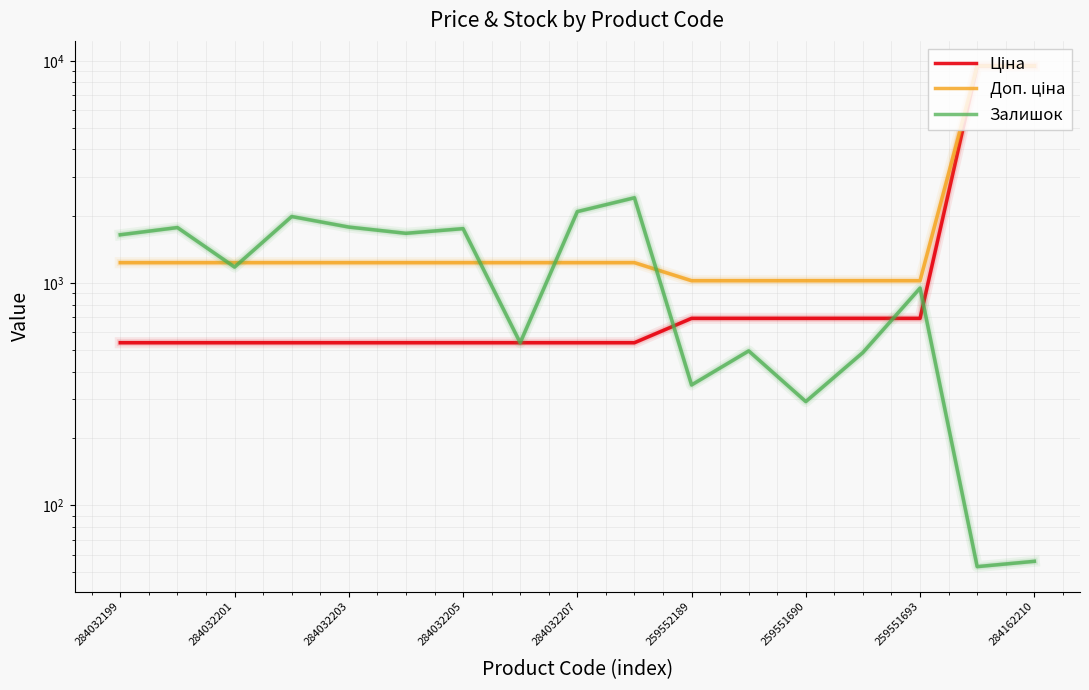

How many data points in Доп. ціна are above 1235?

12